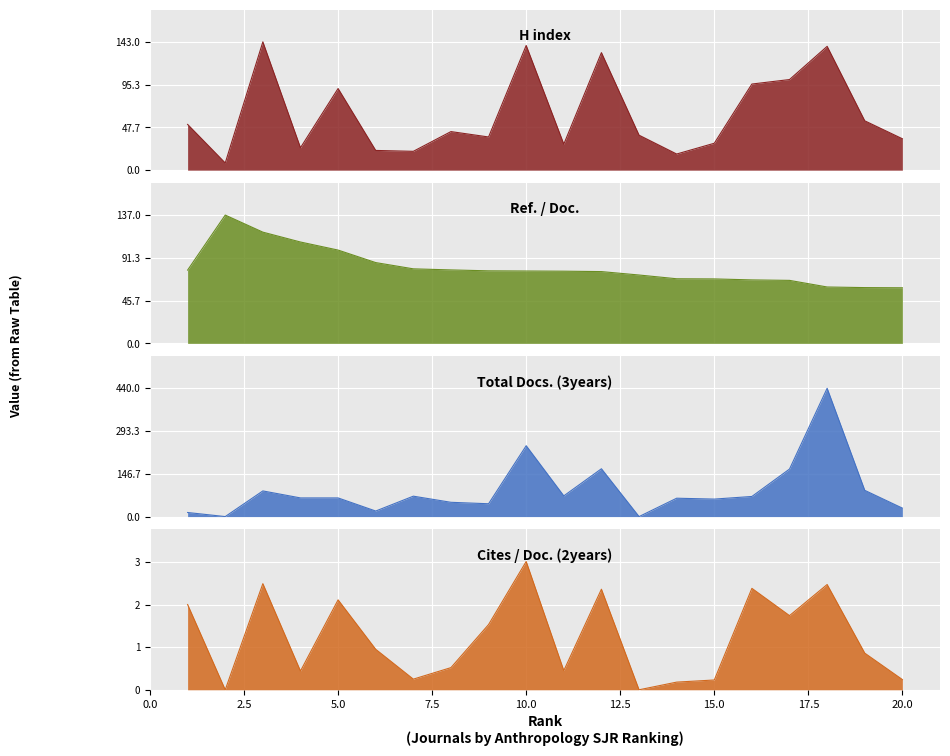

True or false: Ref. / Doc. has a value of 98.2 at 13.

False